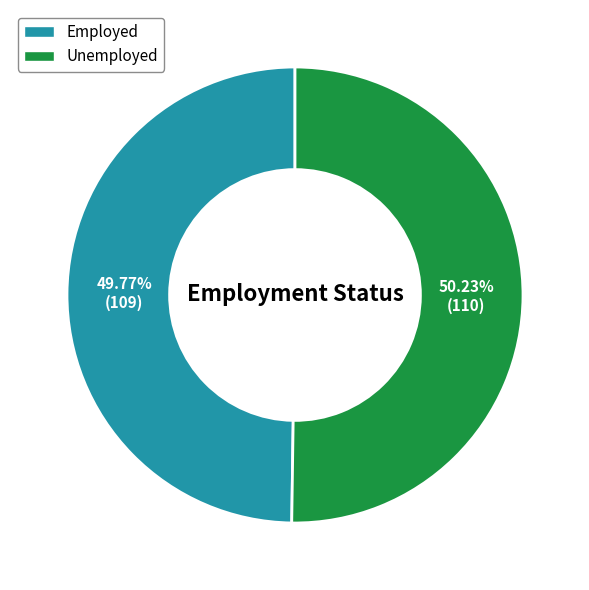

Is it true that Employed is 41% of the pie?

False